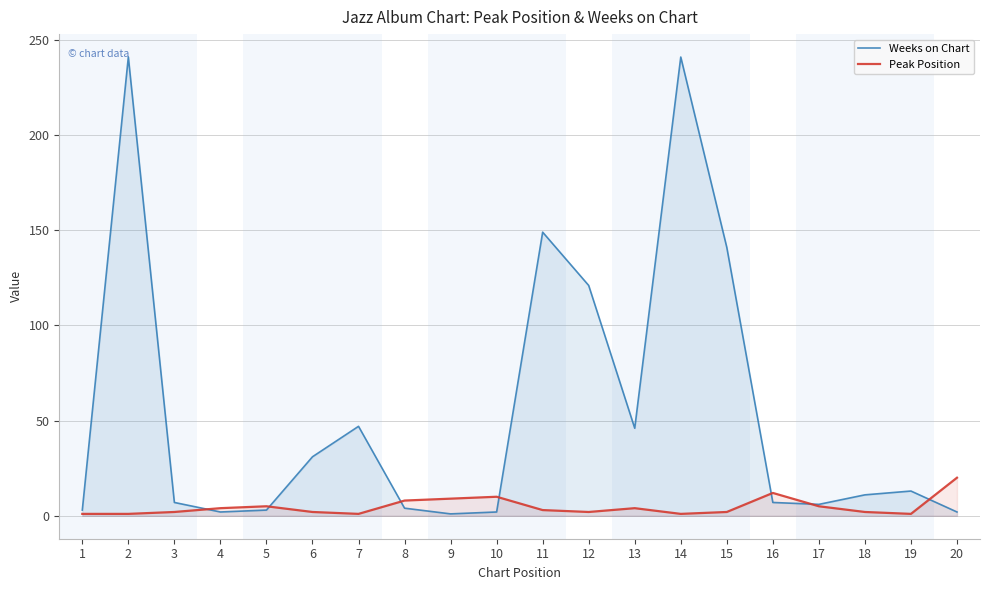

Reading right to left, what are all the values shown in this chart?

Weeks on Chart: 2	13	11	6	7	141	241	46	121	149	2	1	4	47	31	3	2	7	241	3
Peak Position: 20	1	2	5	12	2	1	4	2	3	10	9	8	1	2	5	4	2	1	1